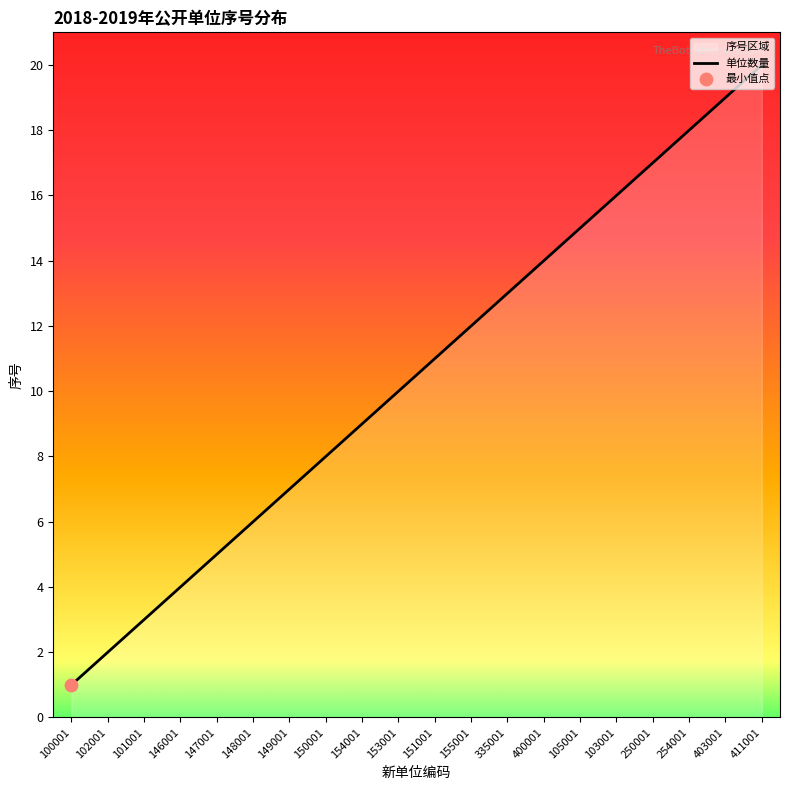

Between 254001 and 403001, which is larger?

403001